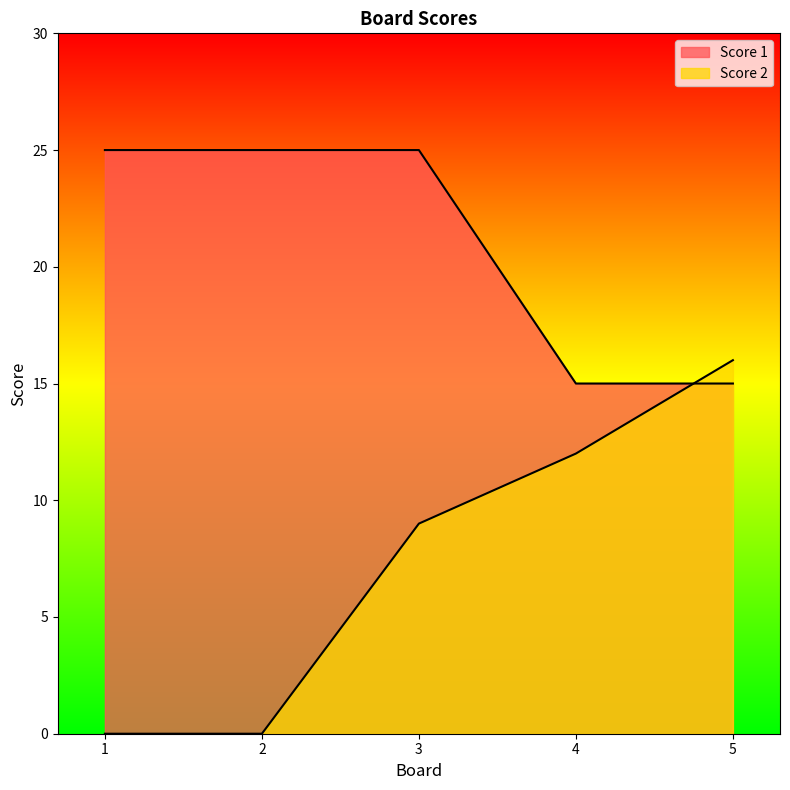

True or false: Score 1 has more than 2 interior local peaks.

False